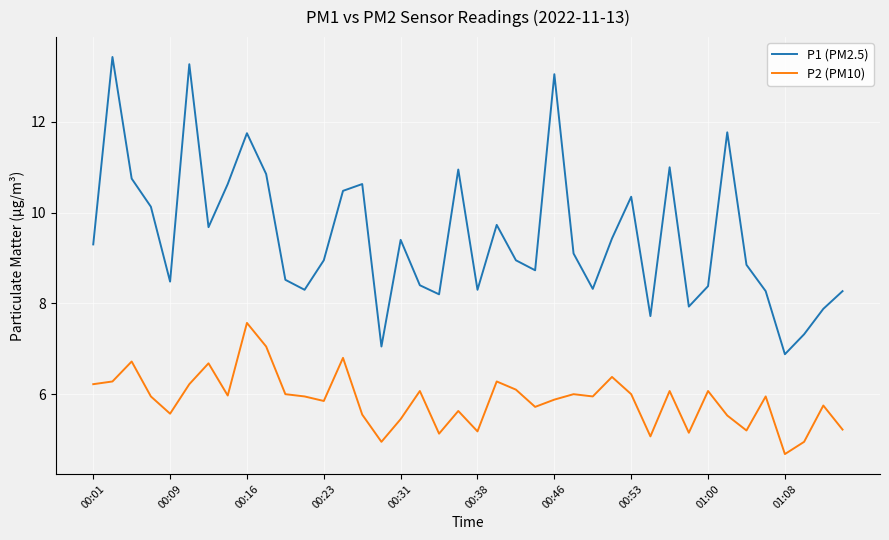

What is the greatest value displayed?

13.4